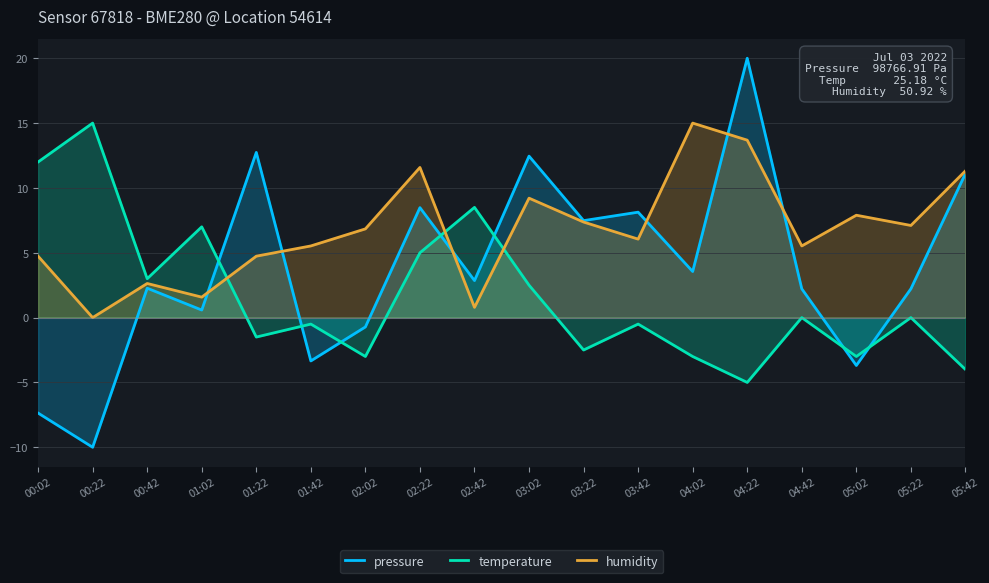

At which category does humidity reach its first local peak?

00:42